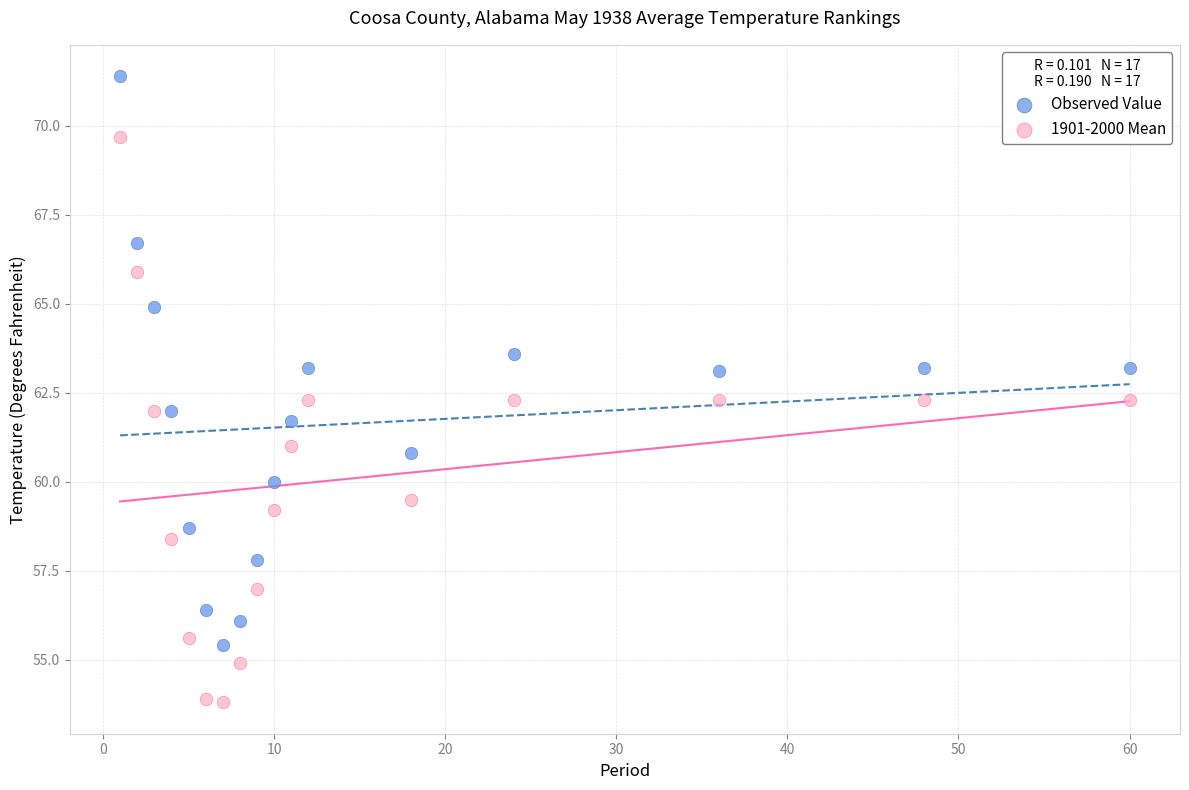

Across all data points, what is the range of X values (max minus min)?

59.0